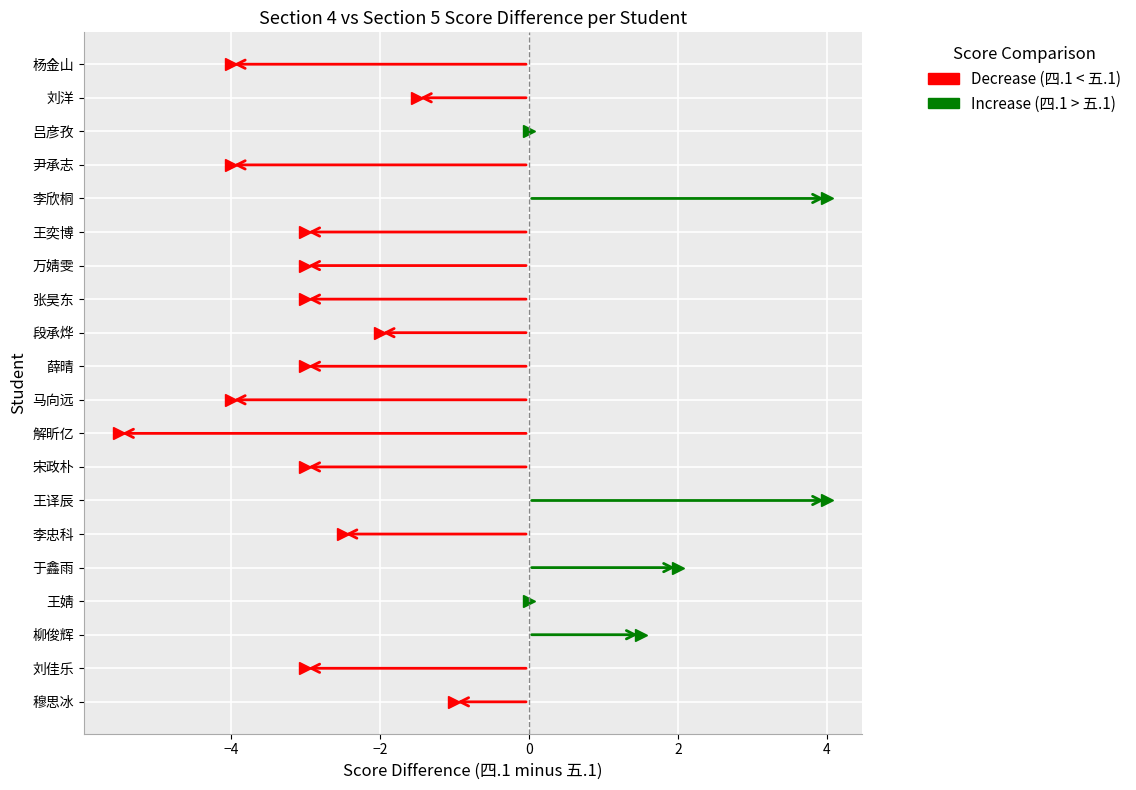

What is the difference between the highest and lowest values at 王奕博?

3.0